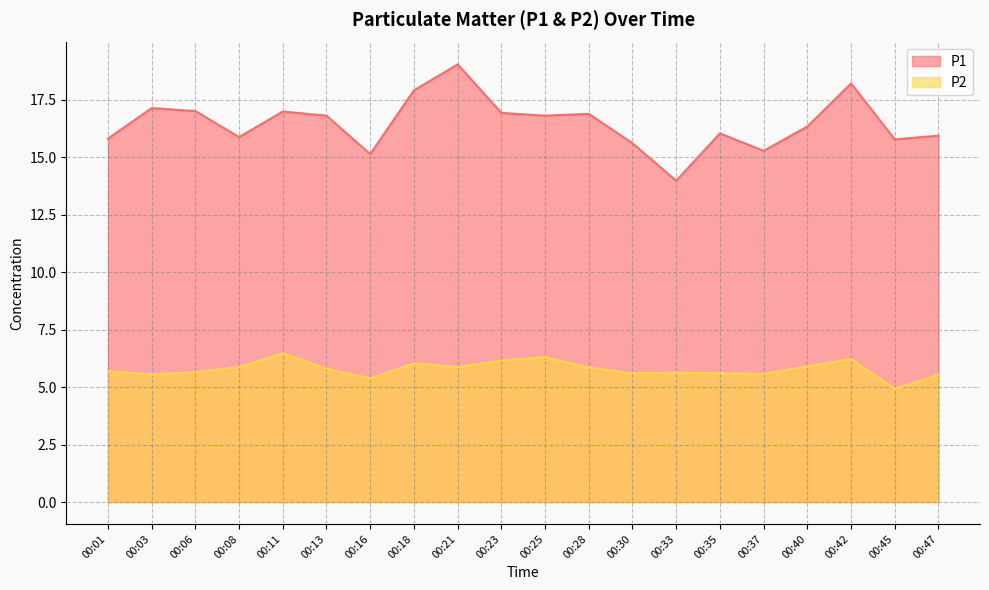

What is the spread (max minus min) of values at 00:03?

11.6